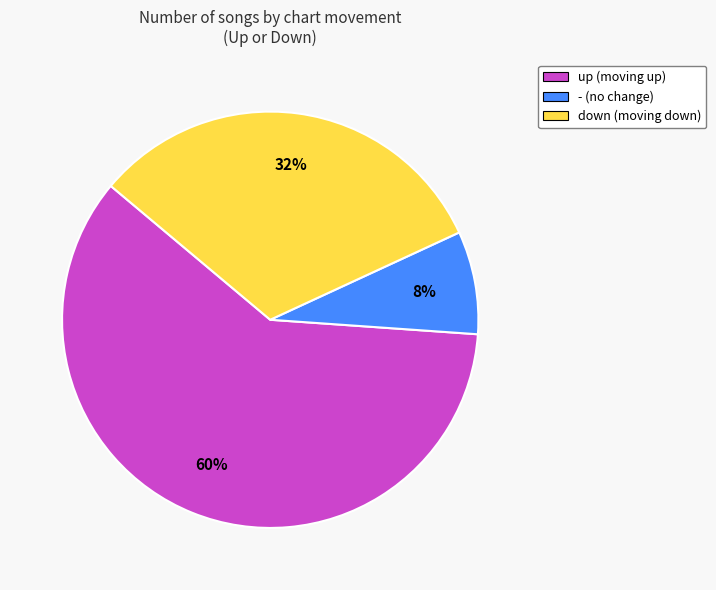

Is the sum of down (moving down) and - (no change) greater than half?

No